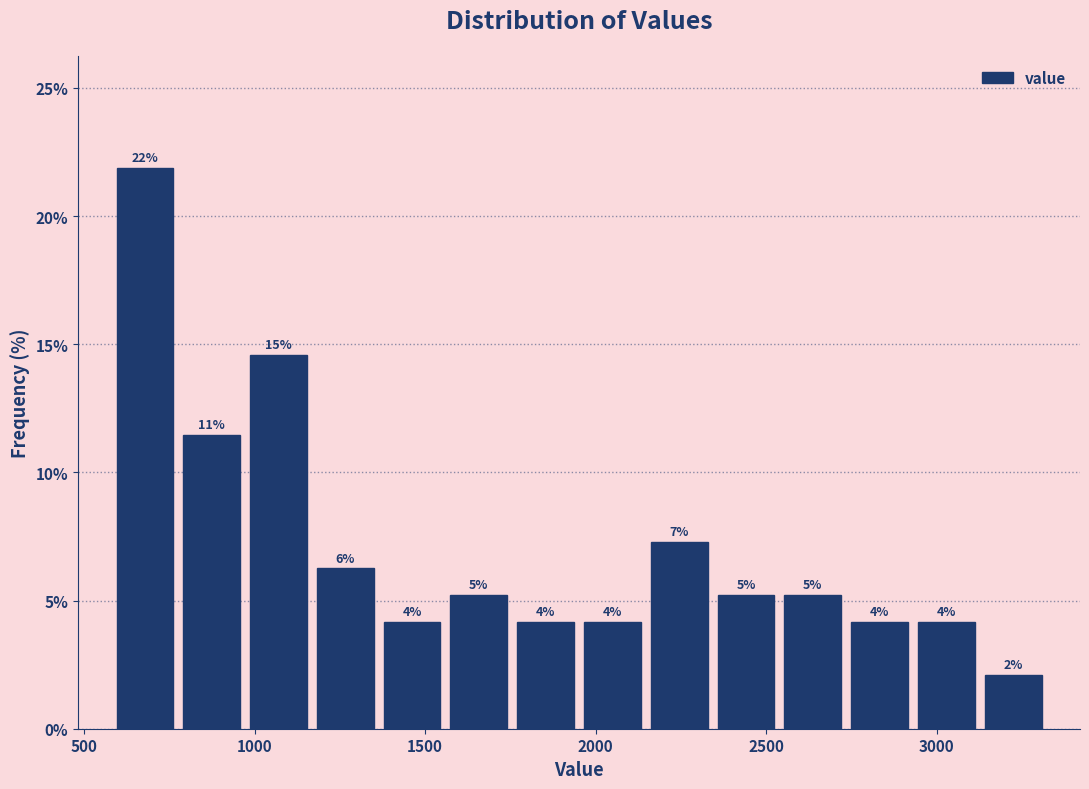

Around what value on the x-axis is the tallest bar? Give the approximate position of its centre, as read against the axis.

700